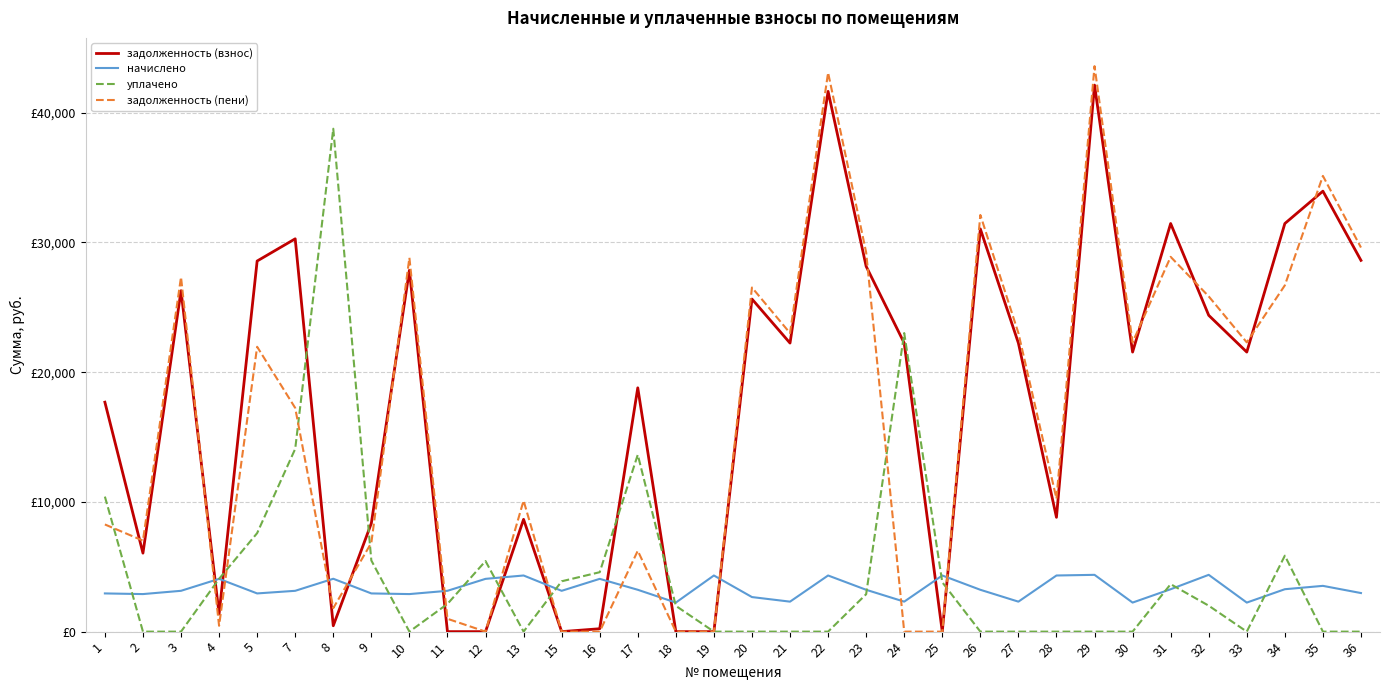

What is the sum of all задолженность (взнос) values?

611642.2